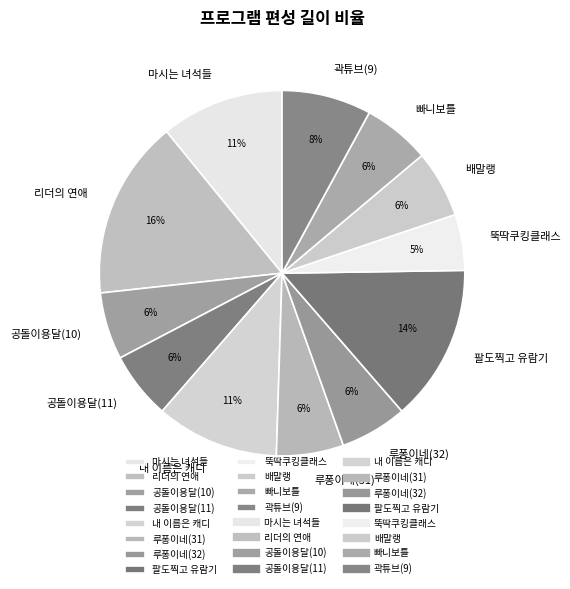

True or false: 곽튜브(9) accounts for 1% of the total.

False